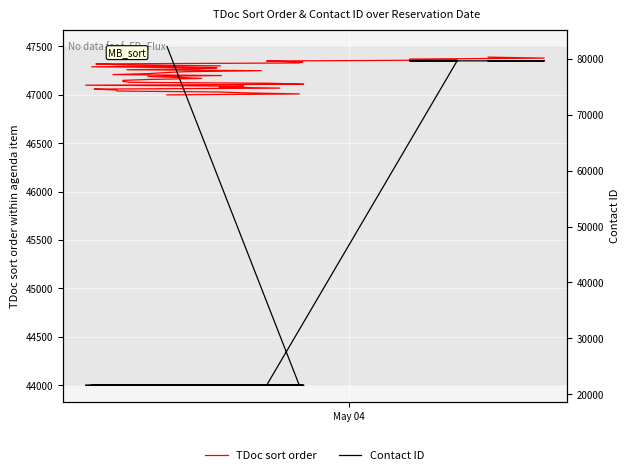

At which category does the chart reach its peak across all series?

May 04